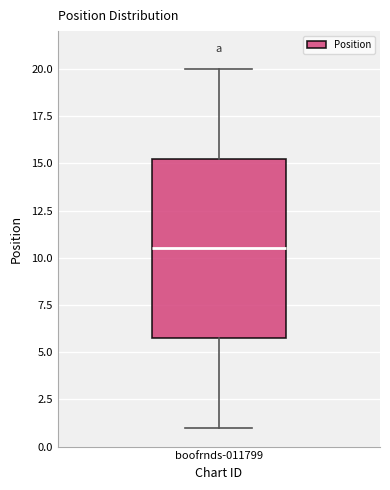

Transcribe this box plot: give where the median line is, the range the box spans, and where the two whiskers end, as read against the y-axis. The values are not printed on the chart, so give them approximately, as read against the axis.

median 10.5, box 6.0 to 15.5, whiskers 1.0 to 20.0